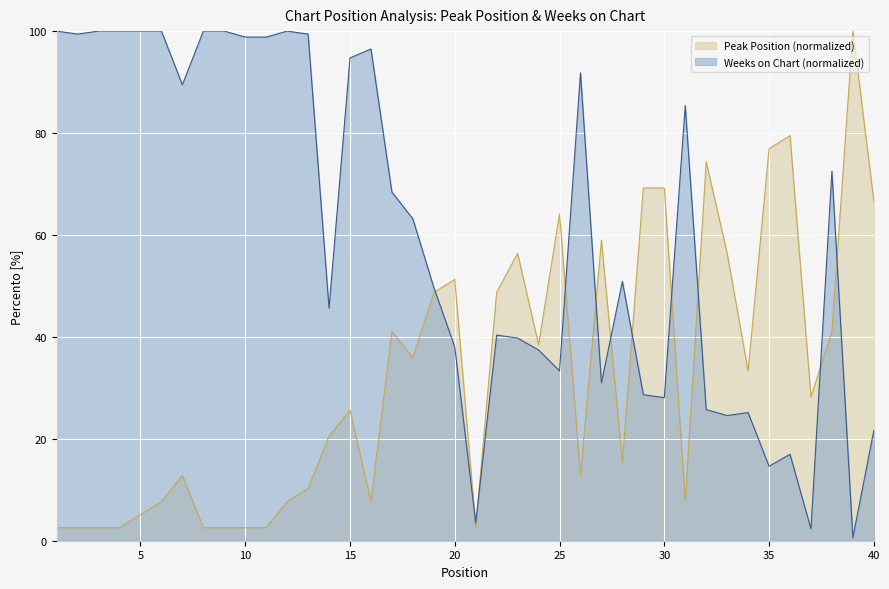

In Weeks on Chart, how many points are lower than both neighbors (excluding endpoints)?

11